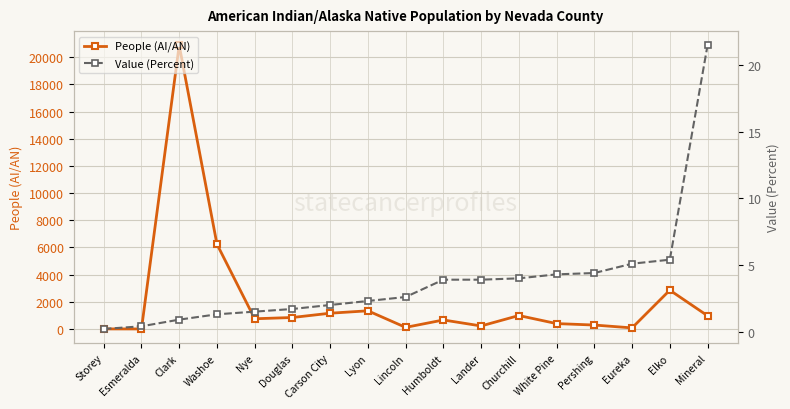

Reading left to right, what are all the values shown in this chart?

People (AI/AN): 7.0	4.0	20879.0	6245.0	754.0	847.0	1163.0	1340.0	120.0	665.0	225.0	992.0	399.0	292.0	82.0	2859.0	977.0
Value (Percent): 0.2	0.4	0.9	1.3	1.5	1.7	2.0	2.3	2.6	3.9	3.9	4.0	4.3	4.4	5.1	5.4	21.5